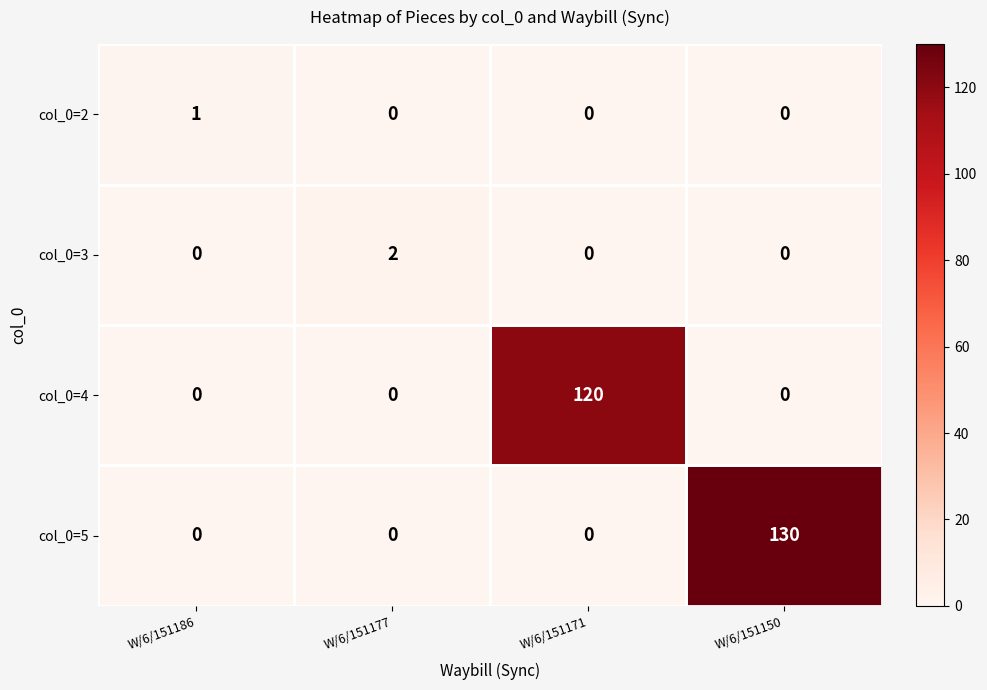

What is the spread (max minus min) of values at W/6/151171?

120